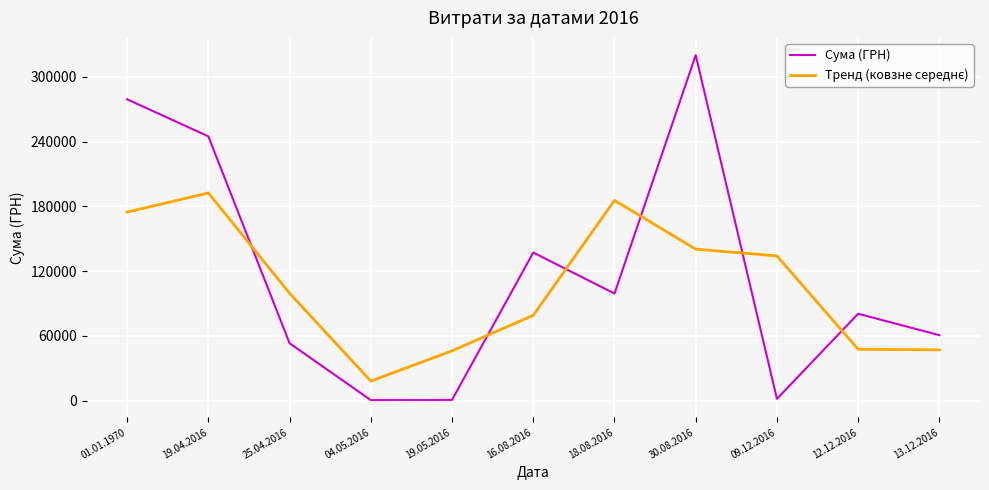

The value of Сума (ГРН) at 18.08.2016 is 99225.0. True or false?

True